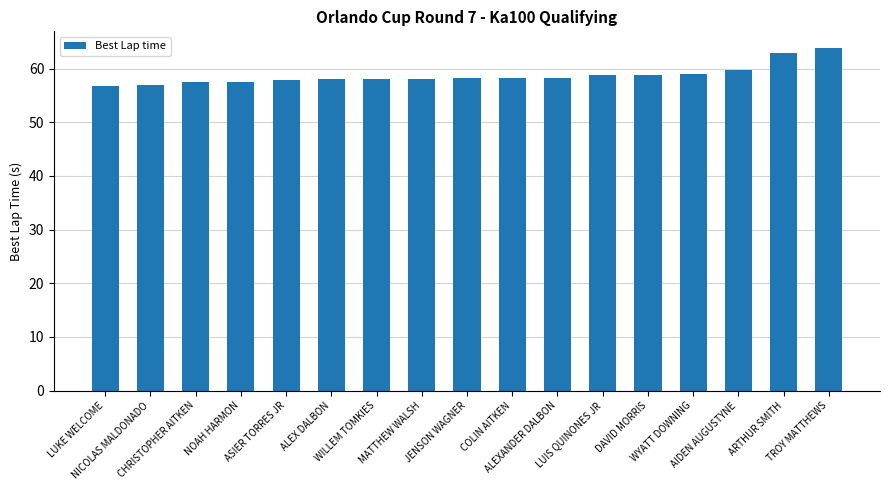

Which has a higher value, NOAH HARMON or LUIS QUINONES JR?

LUIS QUINONES JR